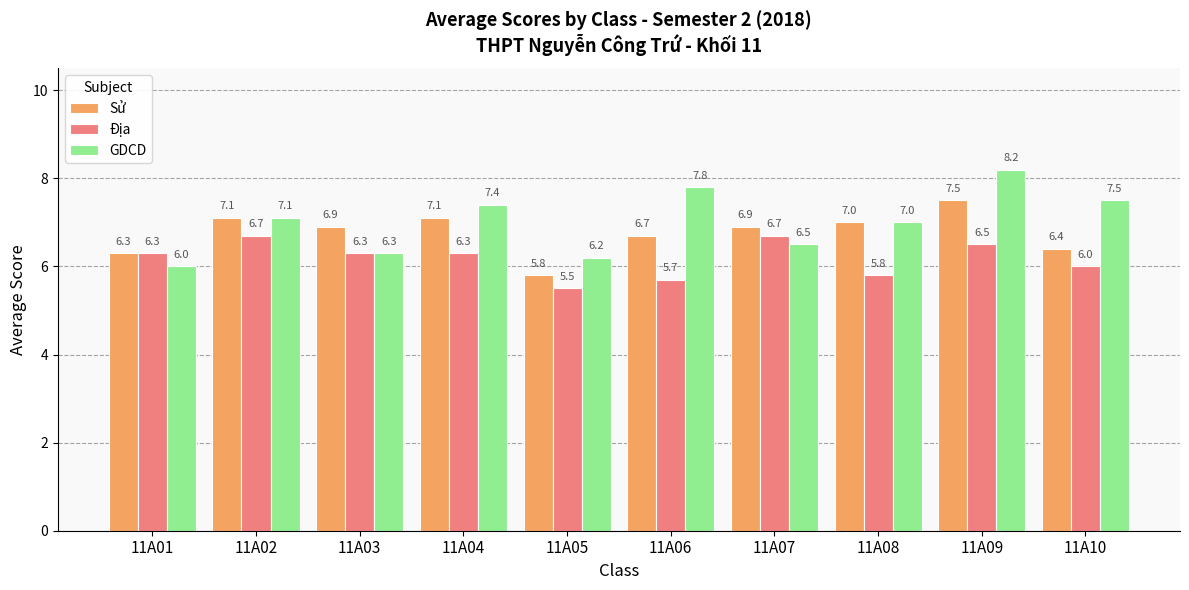

Is the value of Địa at 11A03 greater than the value of GDCD at 11A04?

No